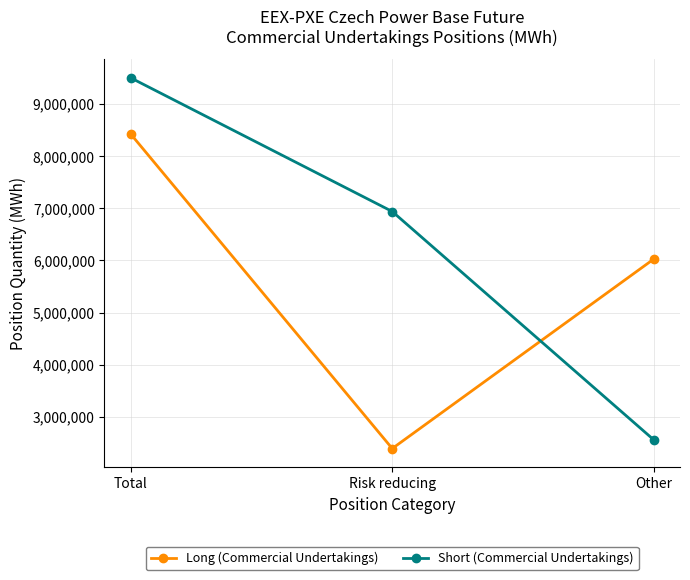

How many lines are shown in the chart?

2